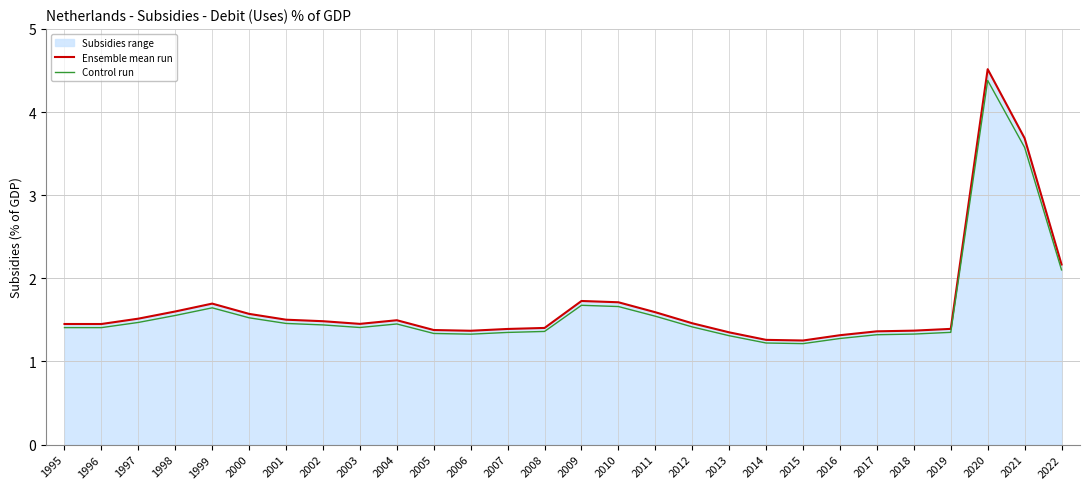

What is the value of the Control run point at the 12th from the left?

1.3